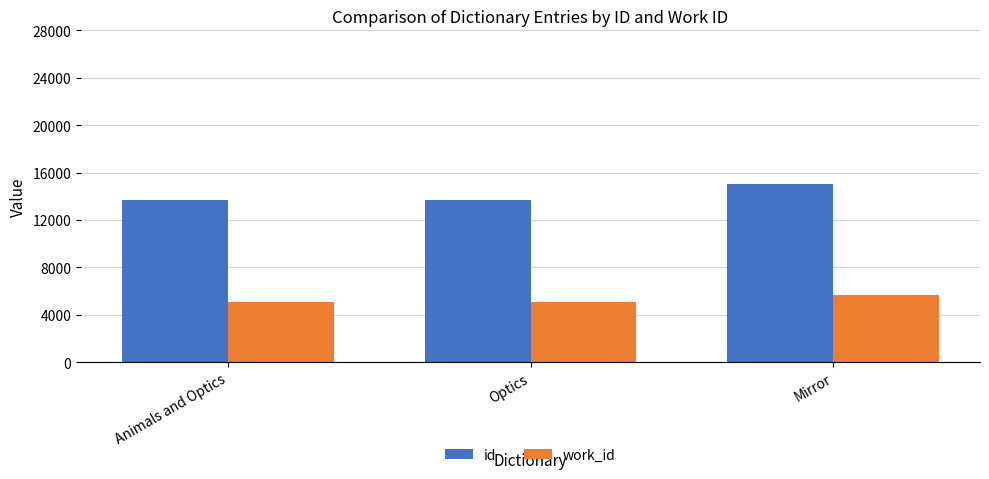

What is the label of the 3rd bar from the right?

Animals and Optics